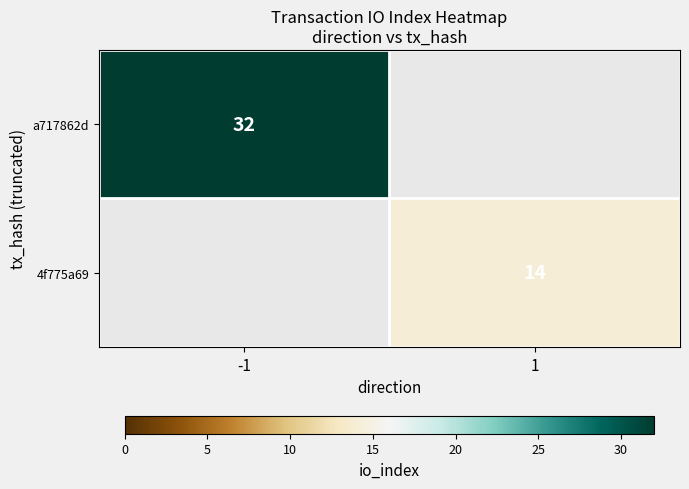

Is it true that 4f775a69 equals 14 at 1?

True